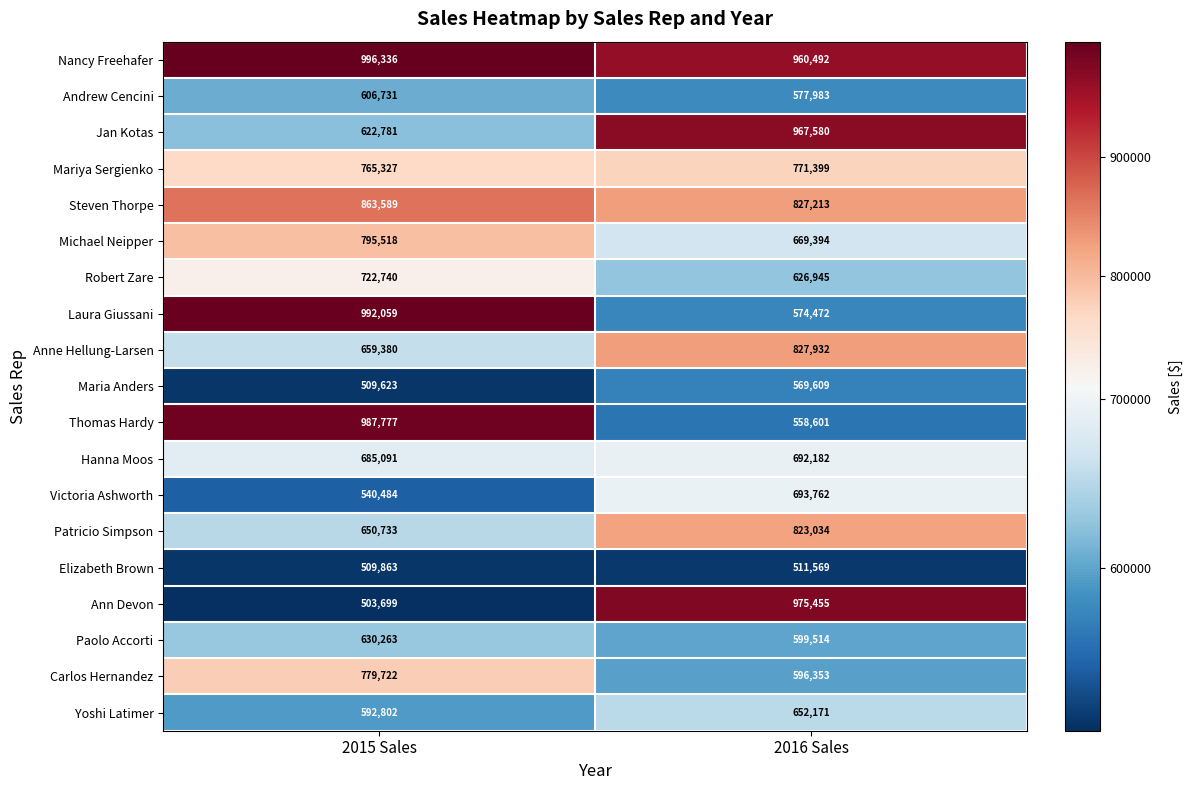

Is it true that Maria Anders equals 170057 at 2015 Sales?

False